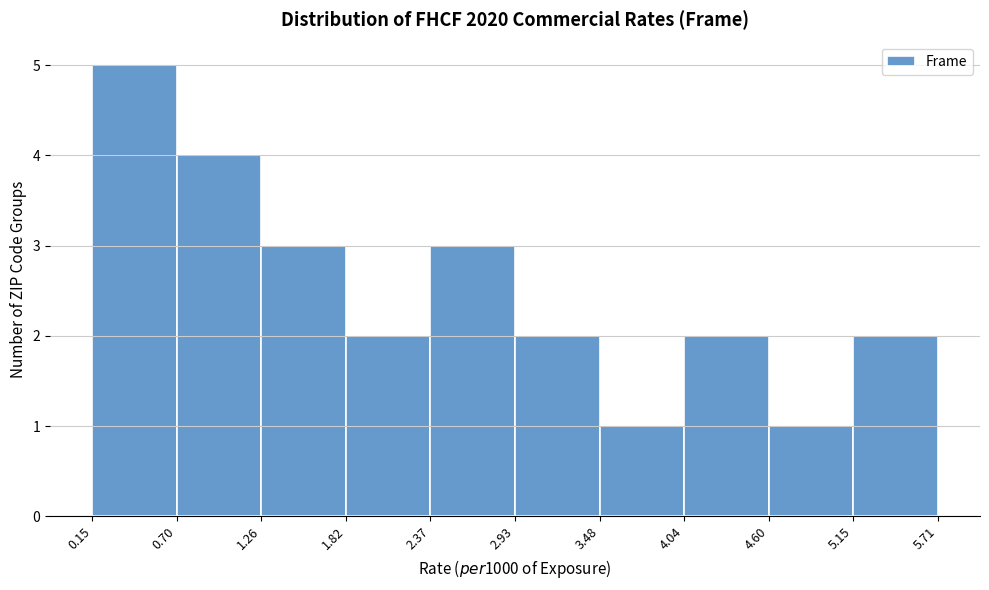

Reading left to right, list every bar in this chart as the range it spans on the x-axis followed by its height. The values are not printed on the chart, so give them approximately, as read against the axis.

0.15 to 0.70: 5
0.70 to 1.26: 4
1.26 to 1.82: 3
1.82 to 2.37: 2
2.37 to 2.93: 3
2.93 to 3.48: 2
3.48 to 4.04: 1
4.04 to 4.60: 2
4.60 to 5.15: 1
5.15 to 5.71: 2